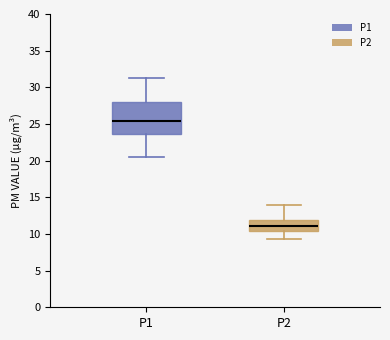

Which box is the tallest, from its lower edge to its upper edge?

P1